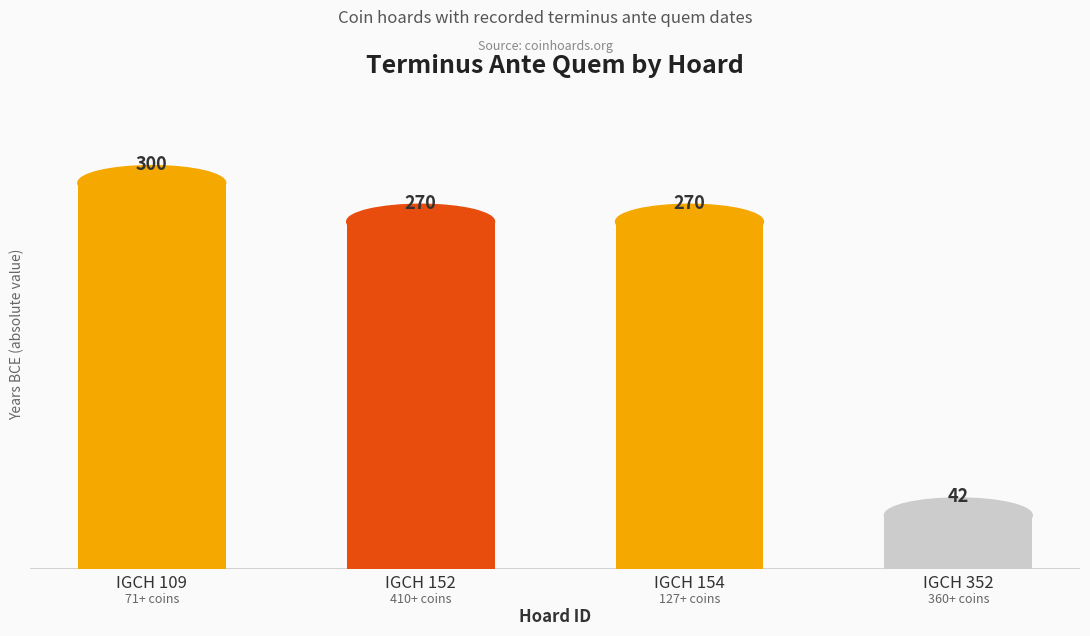

Which has a higher value, IGCH 154 or IGCH 152?

IGCH 154